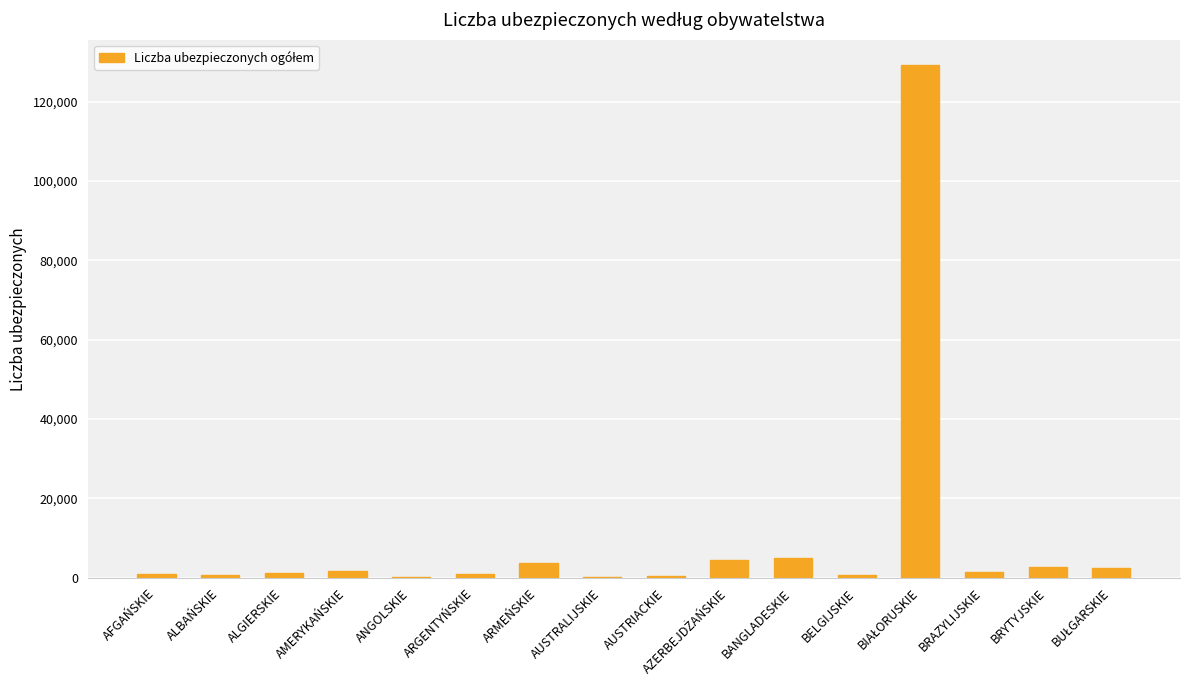

Where does the data first go above 1354?

AMERYKAŃSKIE